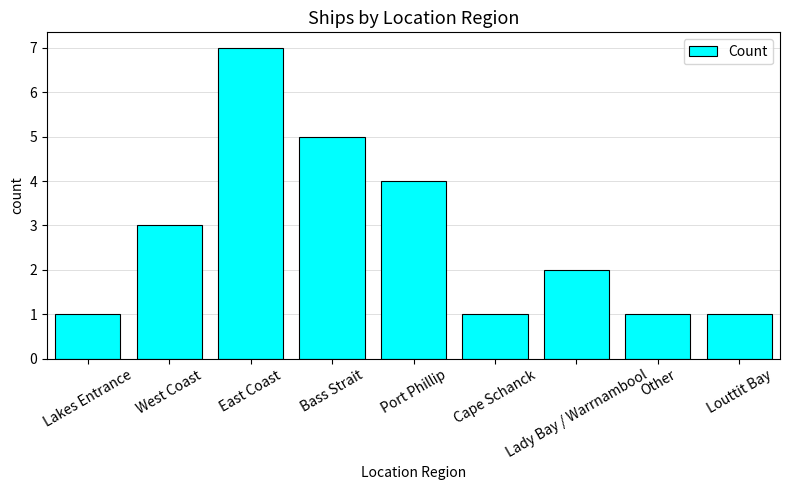

What is the greatest value displayed?

7